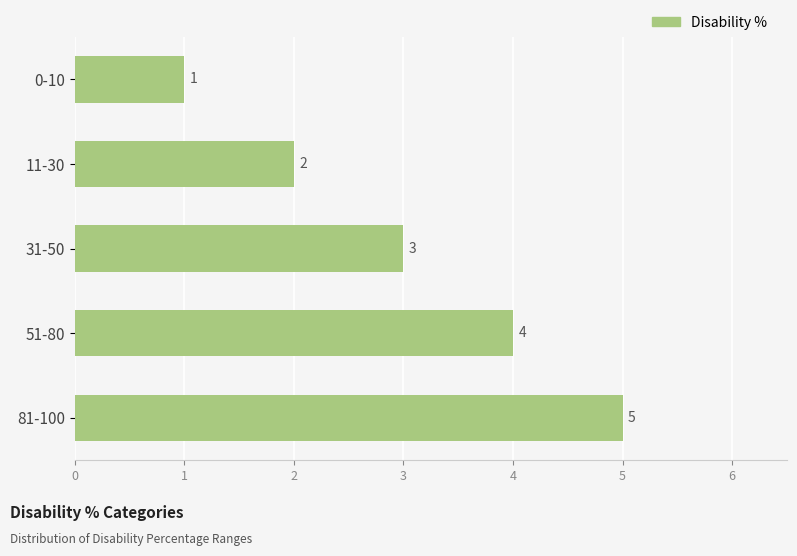

Rank the categories by value from lowest to highest.

0-10, 11-30, 31-50, 51-80, 81-100